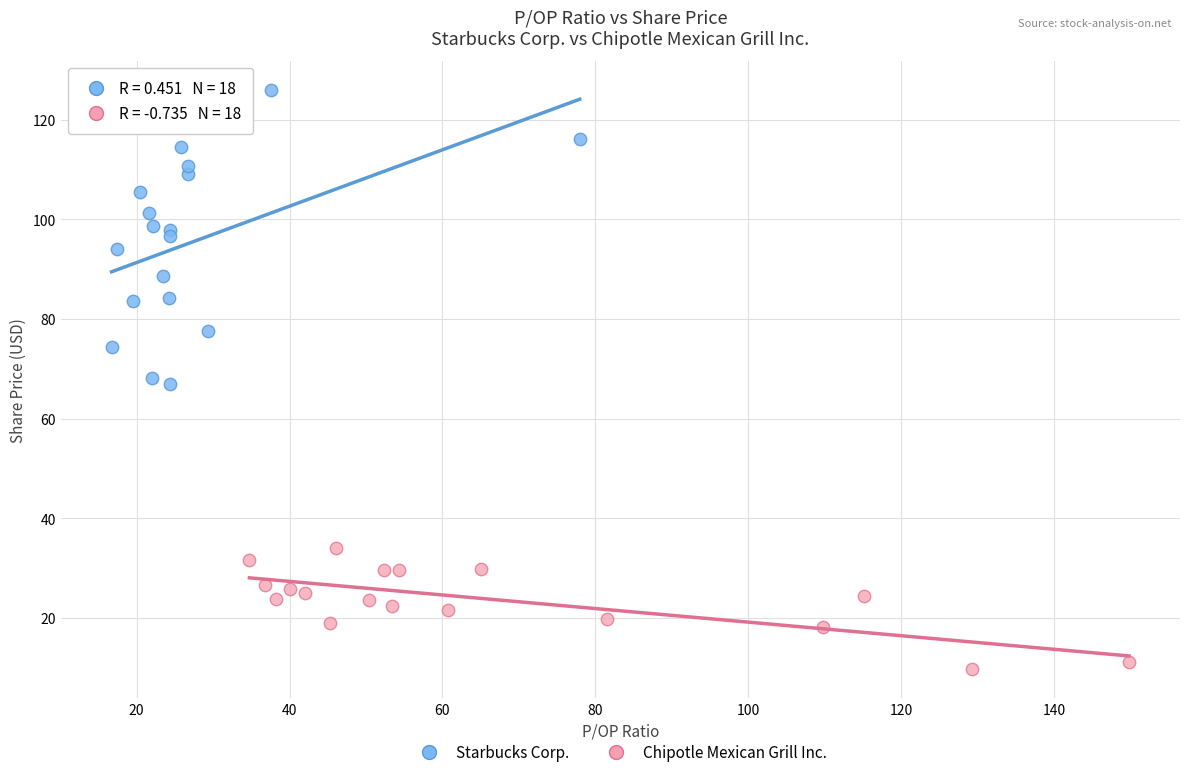

Which series has the widest spread of Y values?

Starbucks Corp.